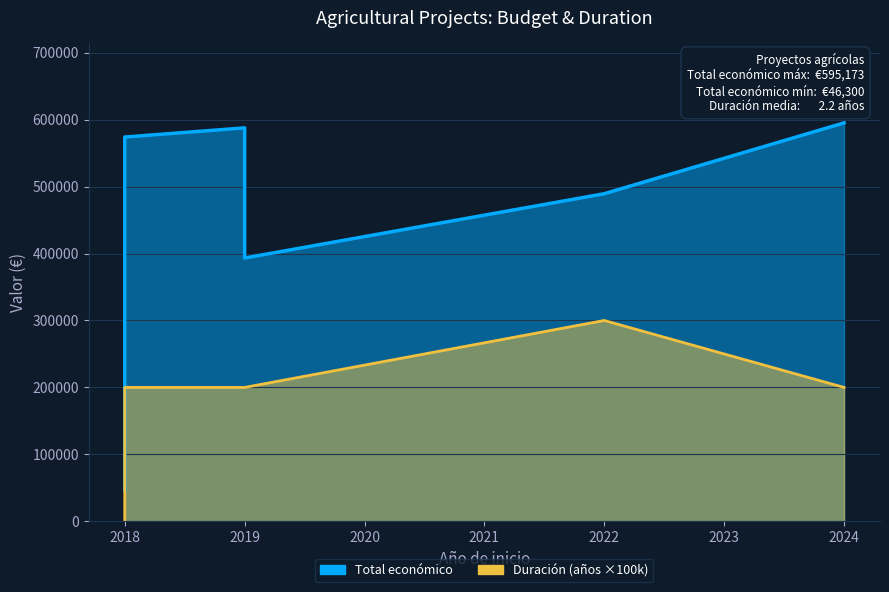

How many lines are shown in the chart?

2